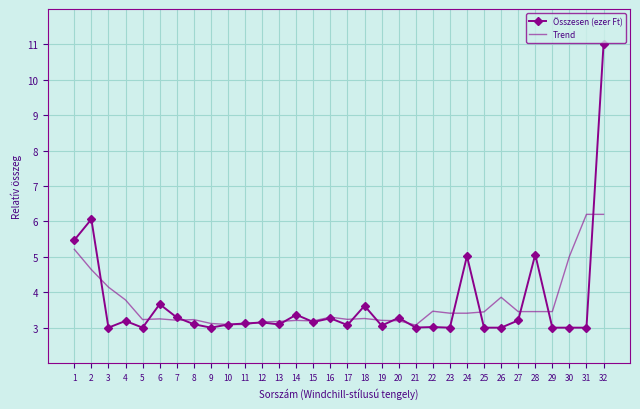

Rank the series at 26 from lowest to highest value.

Összesen (ezer Ft), Trend